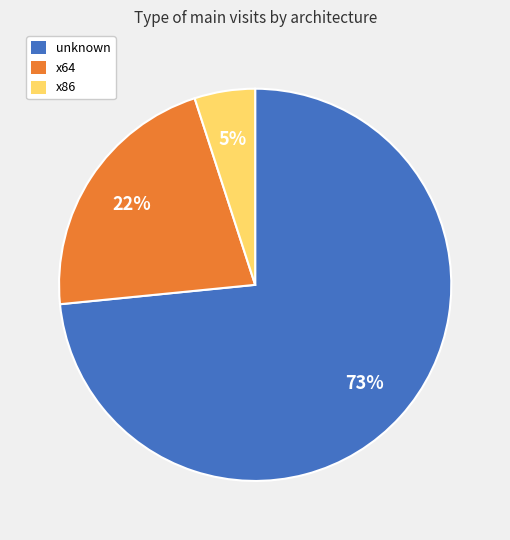

Is there any slice that represents more than half of the pie?

Yes